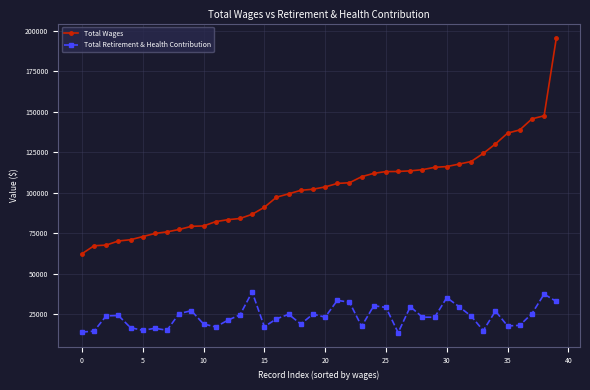

True or false: Total Retirement & Health Contribution and Total Wages cross at least once.

False